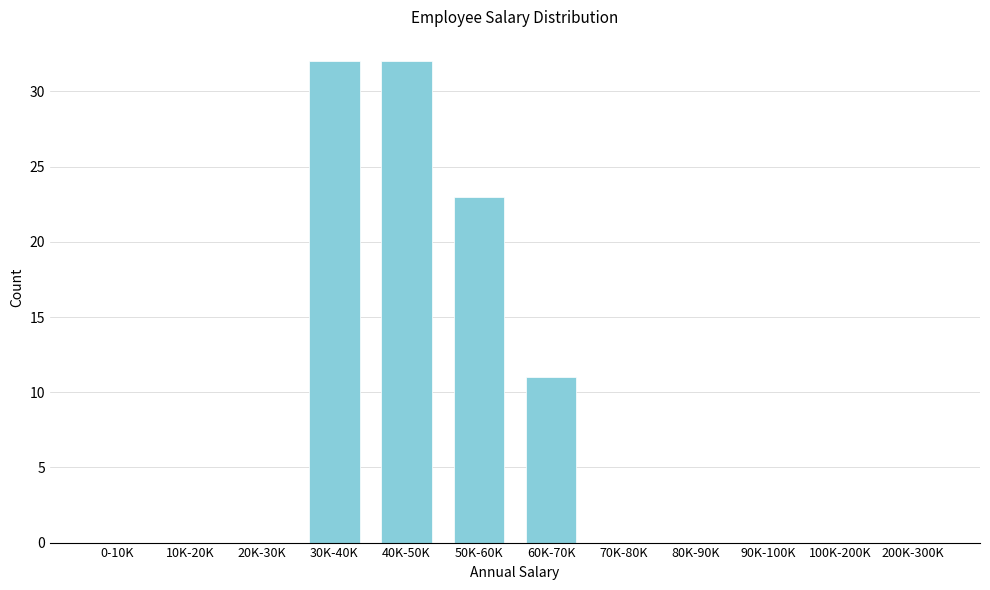

Reading left to right, transcribe all the data shown in this chart.

0-10K=0	10K-20K=0	20K-30K=0	30K-40K=32	40K-50K=32	50K-60K=23	60K-70K=11	70K-80K=0	80K-90K=0	90K-100K=0	100K-200K=0	200K-300K=0